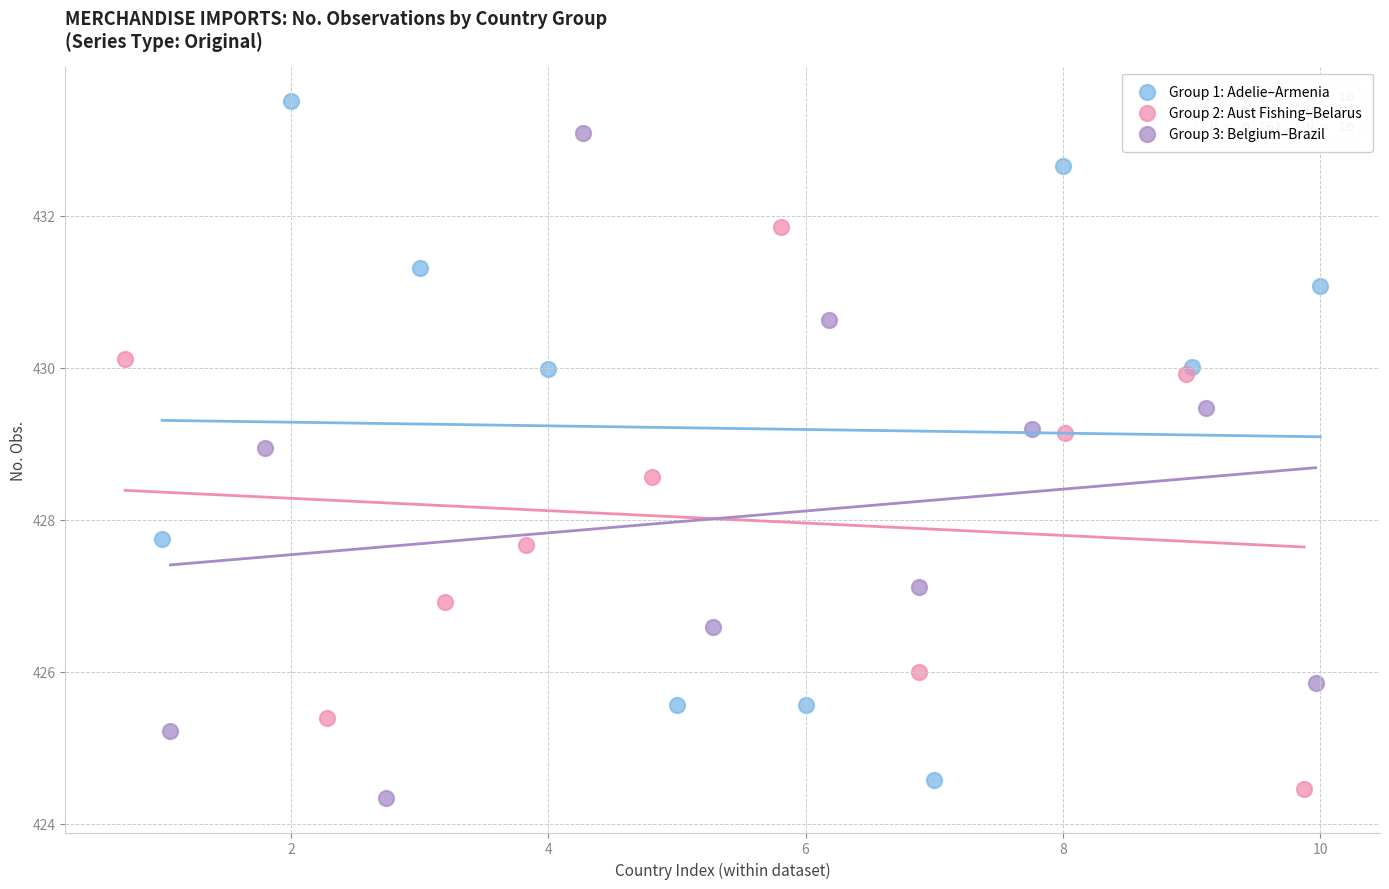

Which series reaches the maximum Y coordinate?

Group 1: Adelie–Armenia